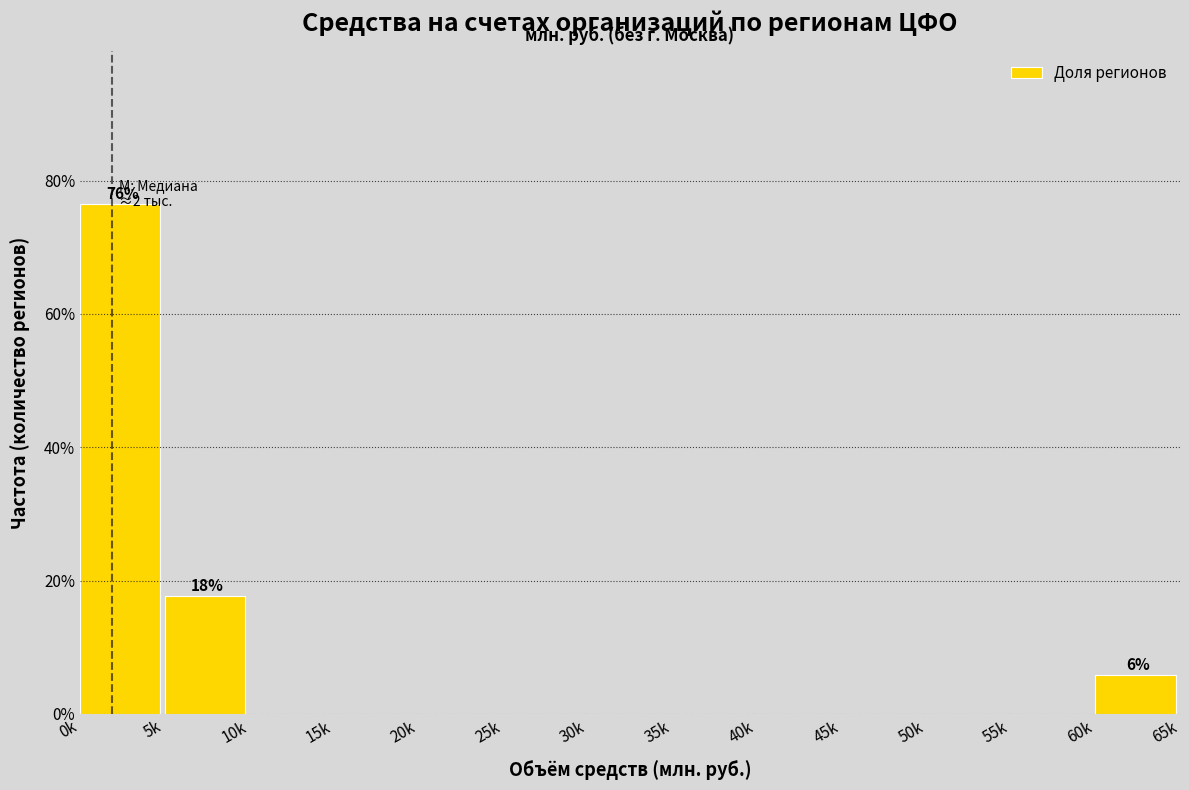

Reading right to left, transcribe all the data shown in this chart.

60k=5.9	55k=0.0	50k=0.0	45k=0.0	40k=0.0	35k=0.0	30k=0.0	25k=0.0	20k=0.0	15k=0.0	10k=0.0	5k=17.6	0k=76.5